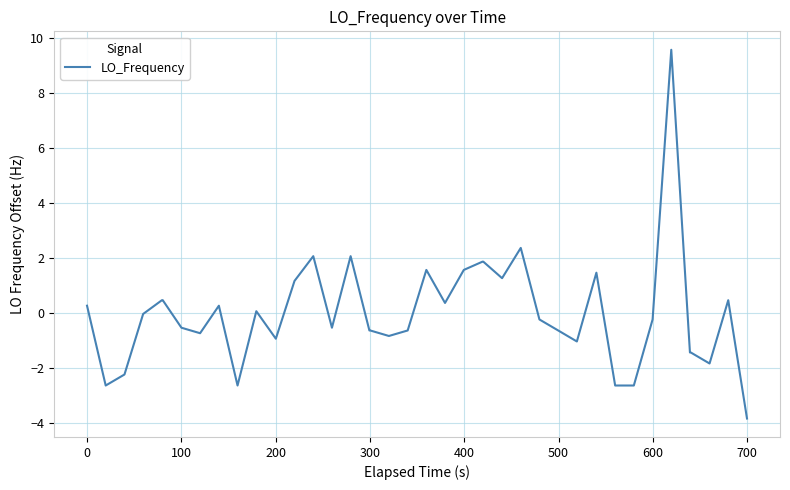

What is the greatest value displayed?

9.6